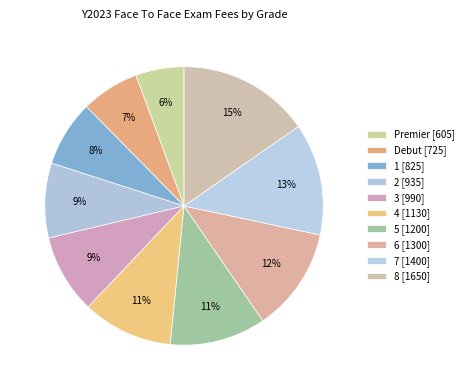

To the nearest percent, what is the average slice percentage?

10%